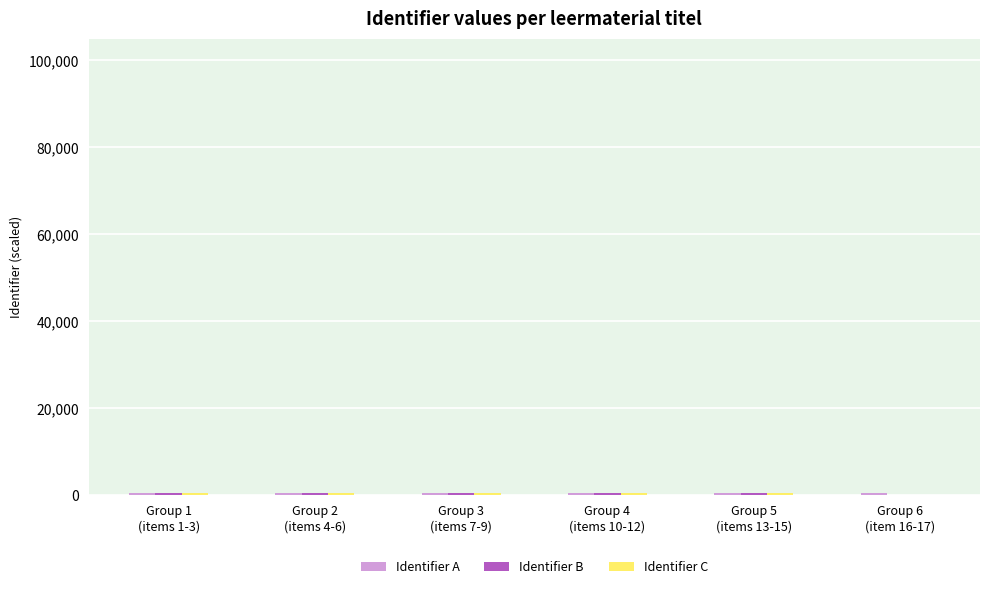

What is the spread (max minus min) of values at Group 1
(items 1-3)?

0.1